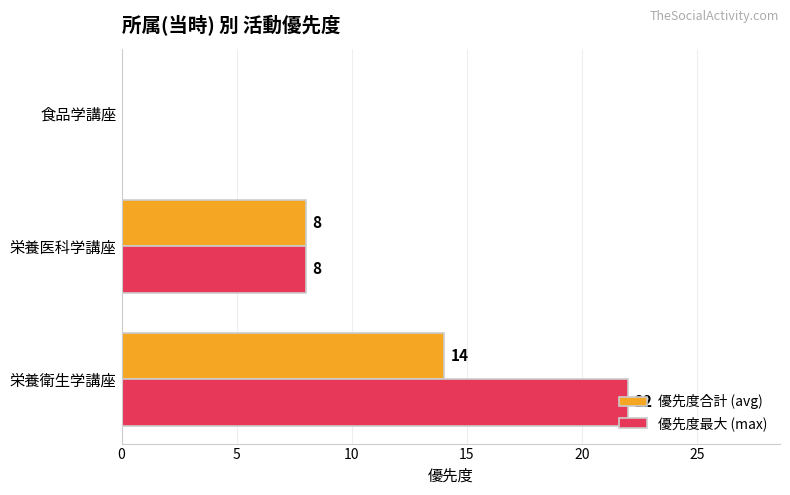

What are all the series names shown in the legend?

優先度合計 (avg), 優先度最大 (max)